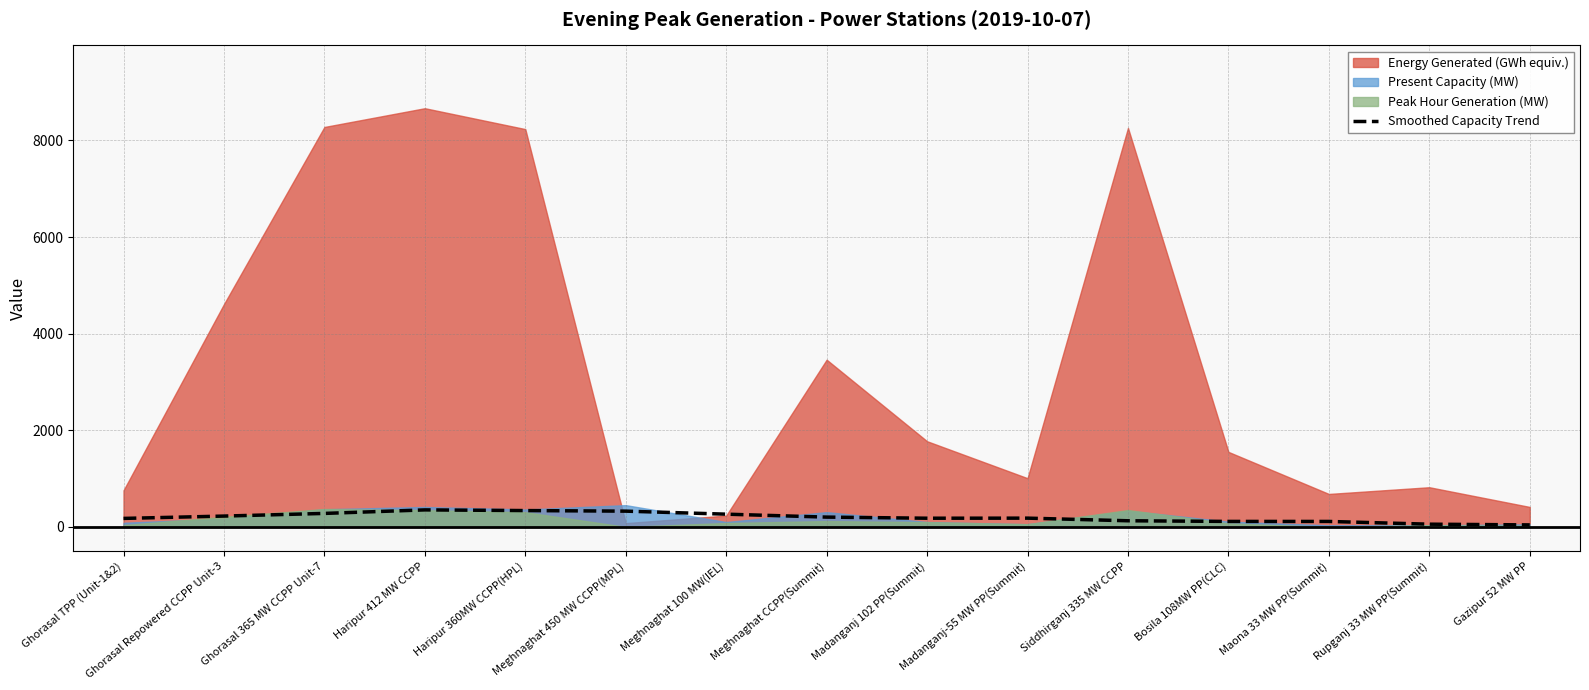

What is the maximum value for Smoothed Capacity Trend?

351.4